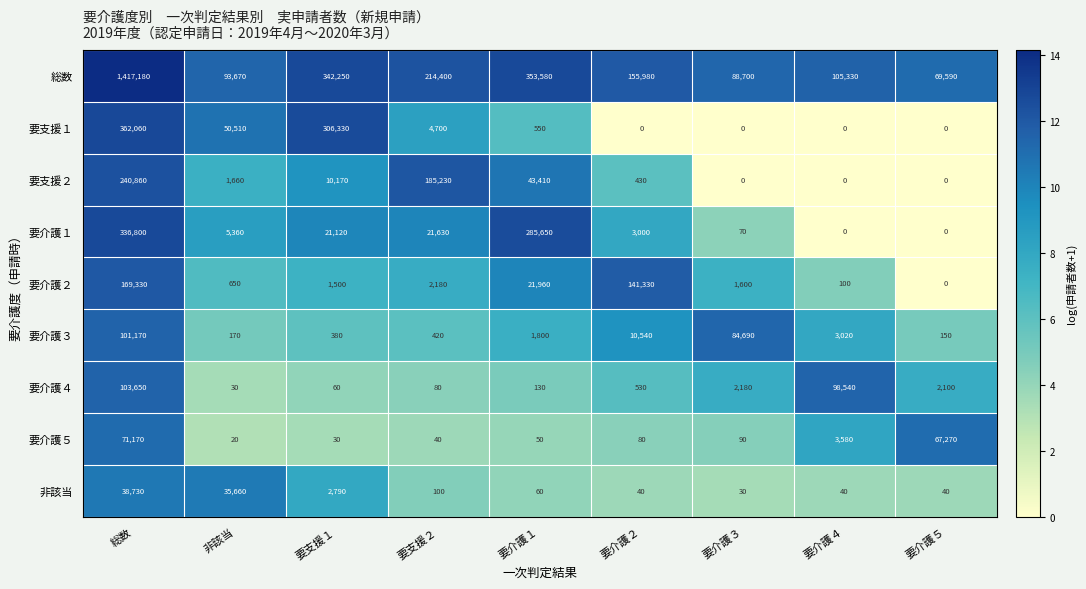

The value of 要介護４ at 非該当 is 18. True or false?

False